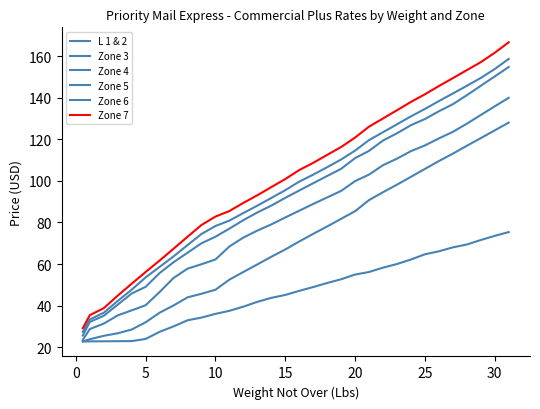

How many lines are shown in the chart?

6